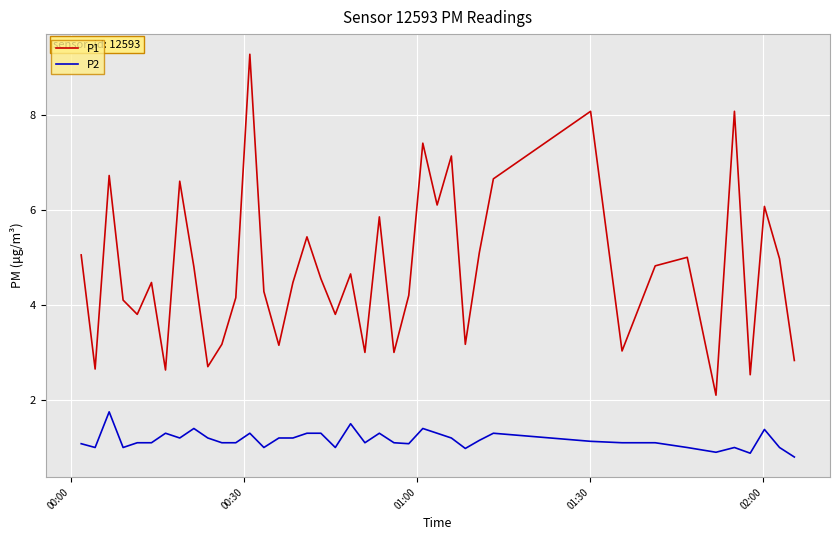

What is the lowest value of the P1 series?

2.1